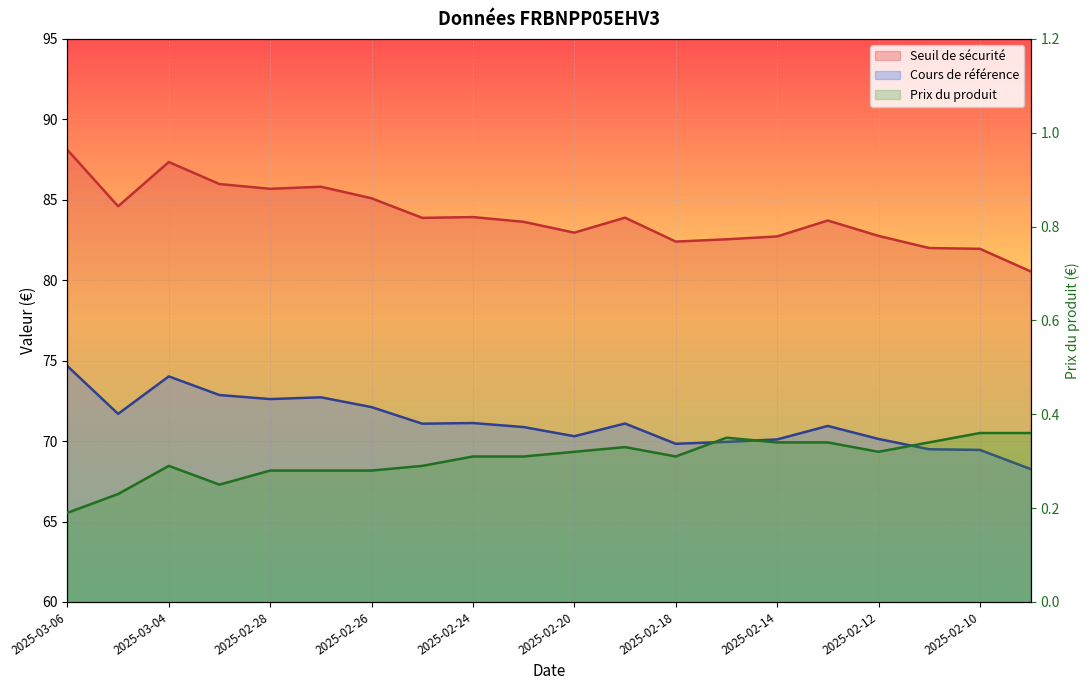

What is the average value of the Seuil de sécurité series?

84.0